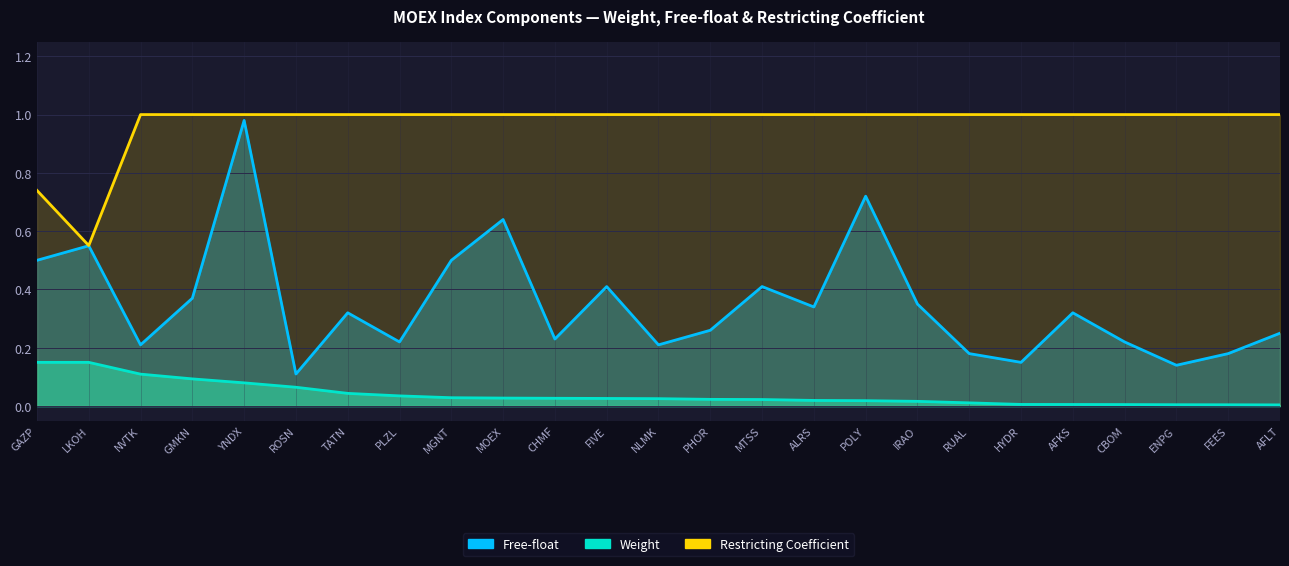

At which category is the sum across all series the highest?

YNDX